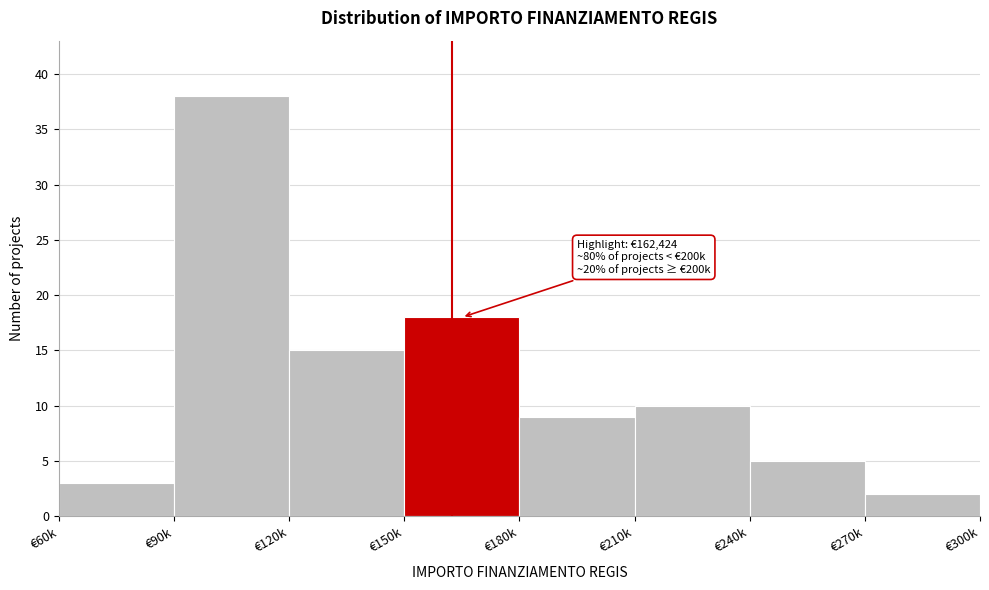

Reading left to right, list all the values displayed in this chart.

3	38	15	18	9	10	5	2